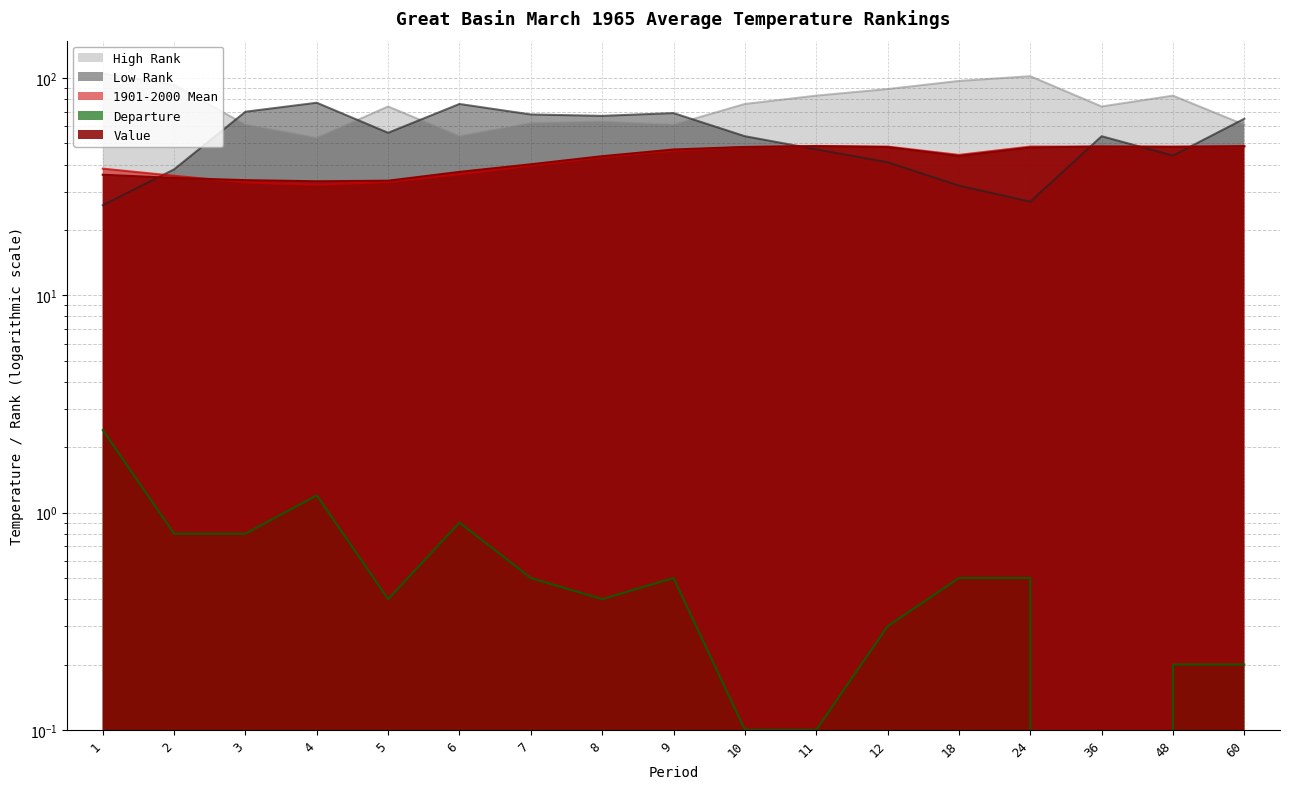

How many interior local peaks does the Low Rank series have?

4